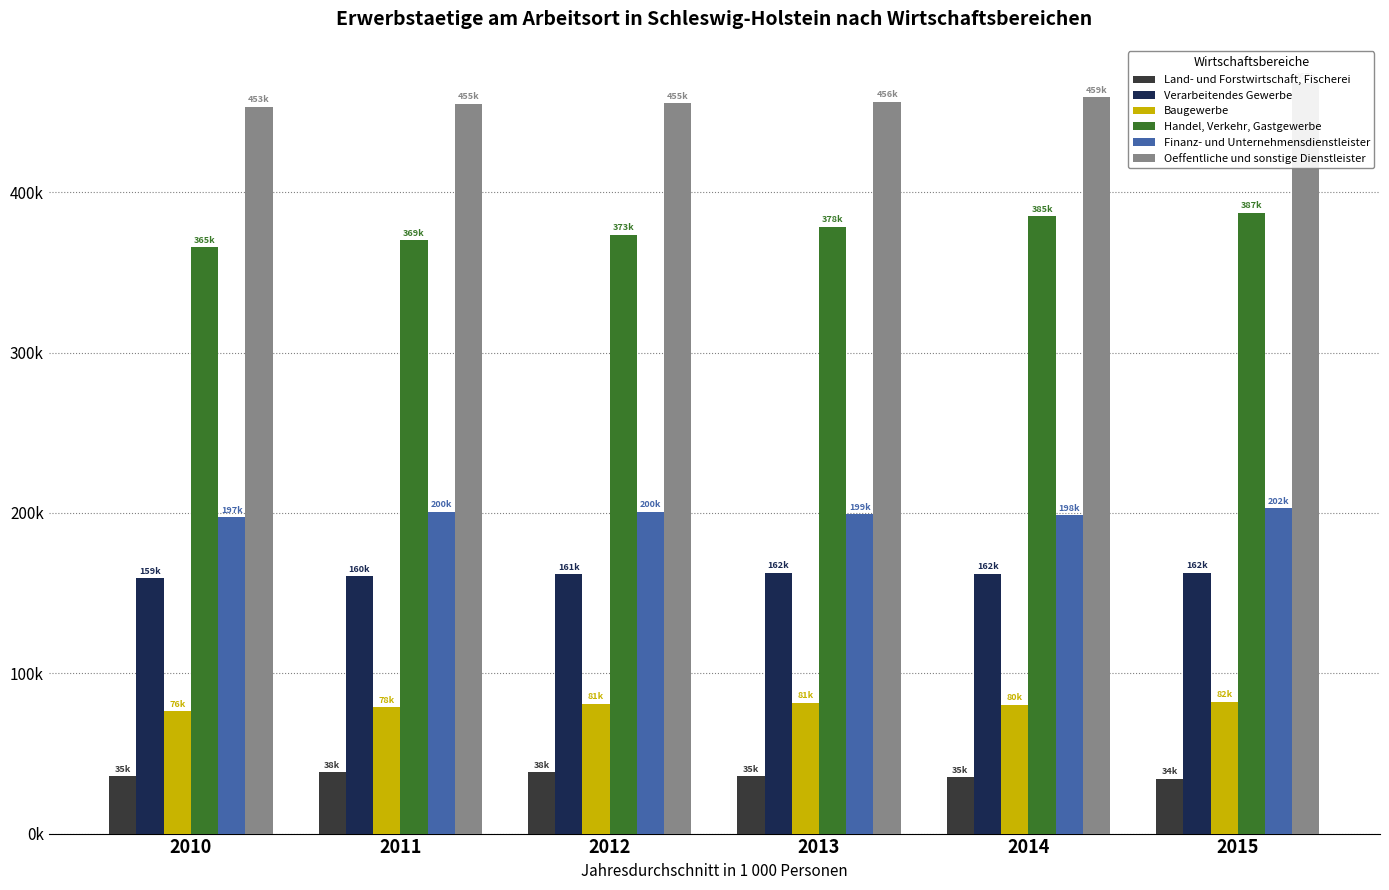

Count the number of data series in this chart.

6